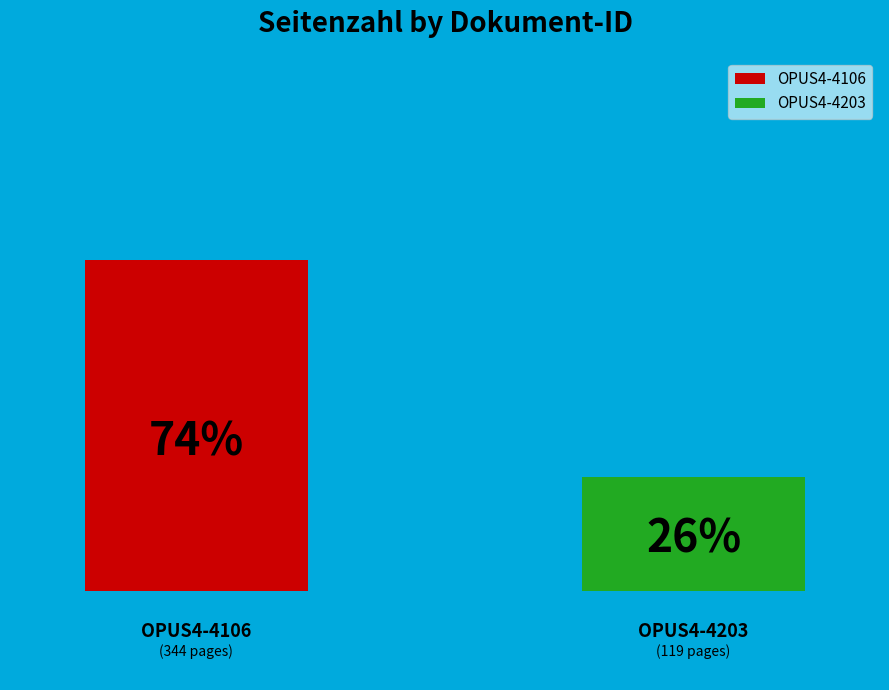

What percentage do OPUS4-4106 and OPUS4-4203 together represent?

100.0%